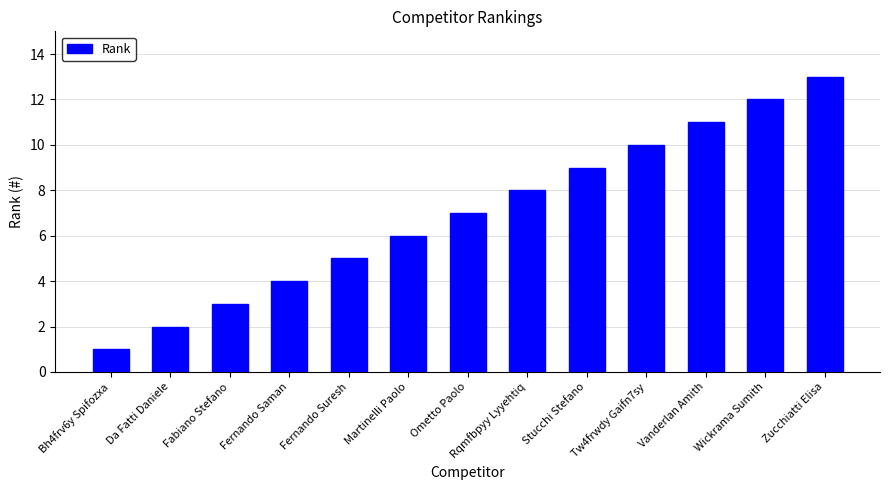

What is the ratio of the value at Tw4frwdy Gaifn7sy to the value at Ometto Paolo?

1.4